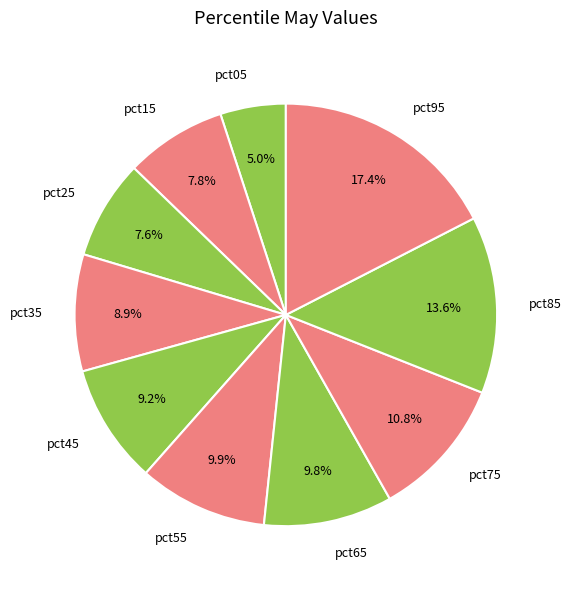

To the nearest percent, what portion does pct45 represent?

9%